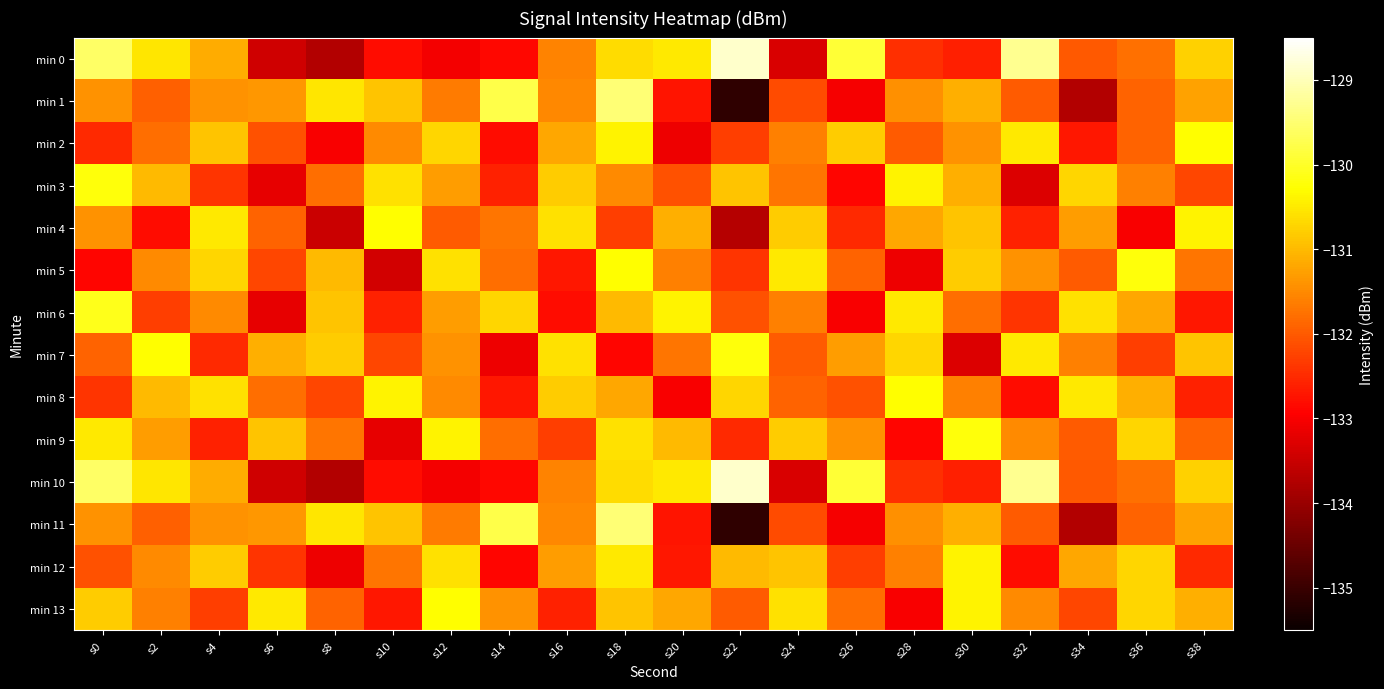

Reading right to left, list all the values displayed in this chart.

min 0: s38=-130.7	s36=-131.8	s34=-132.0	s32=-129.3	s30=-132.6	s28=-132.5	s26=-129.9	s24=-133.3	s22=-128.9	s20=-130.5	s18=-130.6	s16=-131.6	s14=-132.9	s12=-133.0	s10=-132.8	s8=-133.7	s6=-133.4	s4=-131.1	s2=-130.5	s0=-129.6
min 1: s38=-131.3	s36=-131.9	s34=-133.7	s32=-132.0	s30=-131.1	s28=-131.4	s26=-133.0	s24=-132.2	s22=-135.1	s20=-132.7	s18=-129.5	s16=-131.5	s14=-129.8	s12=-131.7	s10=-130.9	s8=-130.5	s6=-131.4	s4=-131.4	s2=-131.9	s0=-131.4
min 2: s38=-130.3	s36=-131.9	s34=-132.7	s32=-130.5	s30=-131.4	s28=-132.0	s26=-130.8	s24=-131.6	s22=-132.3	s20=-133.1	s18=-130.4	s16=-131.2	s14=-132.8	s12=-130.7	s10=-131.5	s8=-133.0	s6=-132.1	s4=-130.9	s2=-131.8	s0=-132.5
min 3: s38=-132.2	s36=-131.6	s34=-130.7	s32=-133.3	s30=-131.1	s28=-130.4	s26=-132.9	s24=-131.7	s22=-130.9	s20=-132.1	s18=-131.5	s16=-130.8	s14=-132.6	s12=-131.3	s10=-130.6	s8=-131.8	s6=-133.2	s4=-132.4	s2=-131.0	s0=-130.2
min 4: s38=-130.4	s36=-133.0	s34=-131.3	s32=-132.6	s30=-130.9	s28=-131.2	s26=-132.5	s24=-130.8	s22=-133.7	s20=-131.1	s18=-132.3	s16=-130.6	s14=-131.7	s12=-132.0	s10=-130.3	s8=-133.5	s6=-131.9	s4=-130.5	s2=-132.8	s0=-131.4
min 5: s38=-131.7	s36=-130.2	s34=-132.0	s32=-131.4	s30=-130.8	s28=-133.1	s26=-131.9	s24=-130.5	s22=-132.4	s20=-131.6	s18=-130.3	s16=-132.7	s14=-131.8	s12=-130.6	s10=-133.4	s8=-131.0	s6=-132.2	s4=-130.7	s2=-131.5	s0=-132.9
min 6: s38=-132.7	s36=-131.2	s34=-130.6	s32=-132.4	s30=-131.8	s28=-130.5	s26=-133.0	s24=-131.6	s22=-132.1	s20=-130.4	s18=-131.0	s16=-132.8	s14=-130.7	s12=-131.3	s10=-132.6	s8=-130.9	s6=-133.2	s4=-131.5	s2=-132.3	s0=-130.1
min 7: s38=-130.9	s36=-132.3	s34=-131.6	s32=-130.5	s30=-133.3	s28=-130.7	s26=-131.3	s24=-132.0	s22=-130.2	s20=-131.7	s18=-132.9	s16=-130.6	s14=-133.1	s12=-131.4	s10=-132.2	s8=-130.8	s6=-131.1	s4=-132.5	s2=-130.3	s0=-131.9
min 8: s38=-132.6	s36=-131.1	s34=-130.5	s32=-132.8	s30=-131.6	s28=-130.3	s26=-132.1	s24=-131.9	s22=-130.7	s20=-133.0	s18=-131.2	s16=-130.8	s14=-132.7	s12=-131.5	s10=-130.4	s8=-132.2	s6=-131.8	s4=-130.6	s2=-131.0	s0=-132.4
min 9: s38=-131.9	s36=-130.7	s34=-132.0	s32=-131.5	s30=-130.2	s28=-132.9	s26=-131.4	s24=-130.8	s22=-132.5	s20=-131.0	s18=-130.6	s16=-132.3	s14=-131.8	s12=-130.4	s10=-133.2	s8=-131.7	s6=-130.9	s4=-132.6	s2=-131.3	s0=-130.5
min 10: s38=-130.7	s36=-131.8	s34=-132.0	s32=-129.3	s30=-132.6	s28=-132.5	s26=-129.9	s24=-133.3	s22=-128.9	s20=-130.5	s18=-130.6	s16=-131.6	s14=-132.9	s12=-133.0	s10=-132.8	s8=-133.7	s6=-133.4	s4=-131.1	s2=-130.5	s0=-129.6
min 11: s38=-131.3	s36=-131.9	s34=-133.7	s32=-132.0	s30=-131.1	s28=-131.4	s26=-133.0	s24=-132.2	s22=-135.1	s20=-132.7	s18=-129.5	s16=-131.5	s14=-129.8	s12=-131.7	s10=-130.9	s8=-130.5	s6=-131.4	s4=-131.4	s2=-131.9	s0=-131.4
min 12: s38=-132.5	s36=-130.7	s34=-131.2	s32=-132.8	s30=-130.4	s28=-131.6	s26=-132.3	s24=-130.9	s22=-131.0	s20=-132.7	s18=-130.5	s16=-131.3	s14=-132.9	s12=-130.6	s10=-131.7	s8=-133.1	s6=-132.4	s4=-130.8	s2=-131.5	s0=-132.1
min 13: s38=-131.1	s36=-130.7	s34=-132.2	s32=-131.5	s30=-130.4	s28=-133.0	s26=-131.8	s24=-130.6	s22=-132.0	s20=-131.2	s18=-130.9	s16=-132.6	s14=-131.4	s12=-130.3	s10=-132.7	s8=-131.9	s6=-130.5	s4=-132.3	s2=-131.6	s0=-130.8